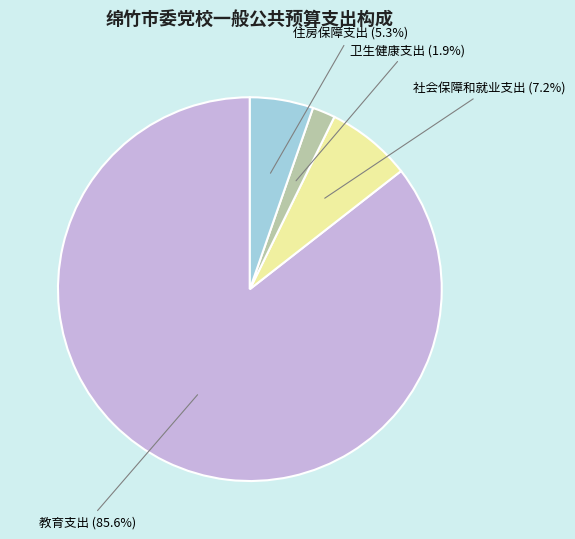

To the nearest percent, what is the difference between the largest and smallest slice percentages?

84%